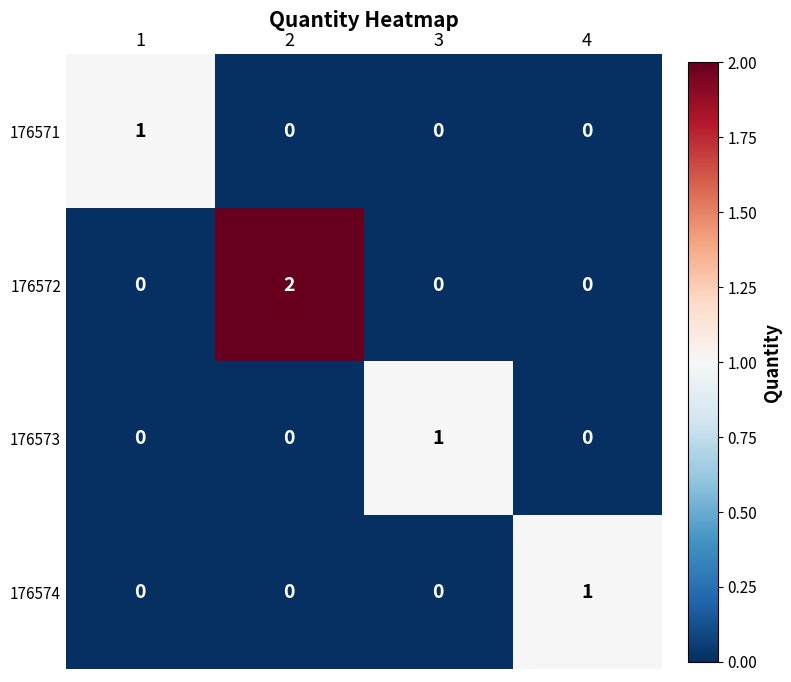

Is it true that the value at 1 is 0?

True